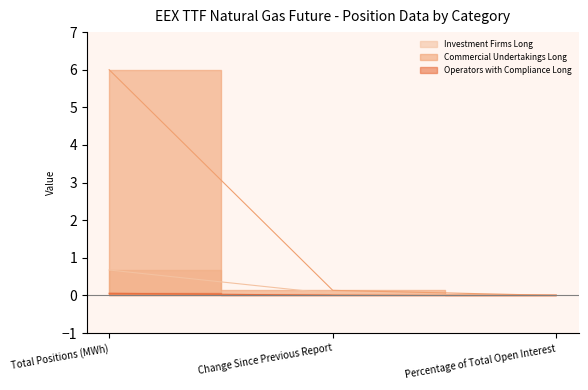

The Commercial Undertakings Long series shows 6.0 at Total Positions (MWh). True or false?

True